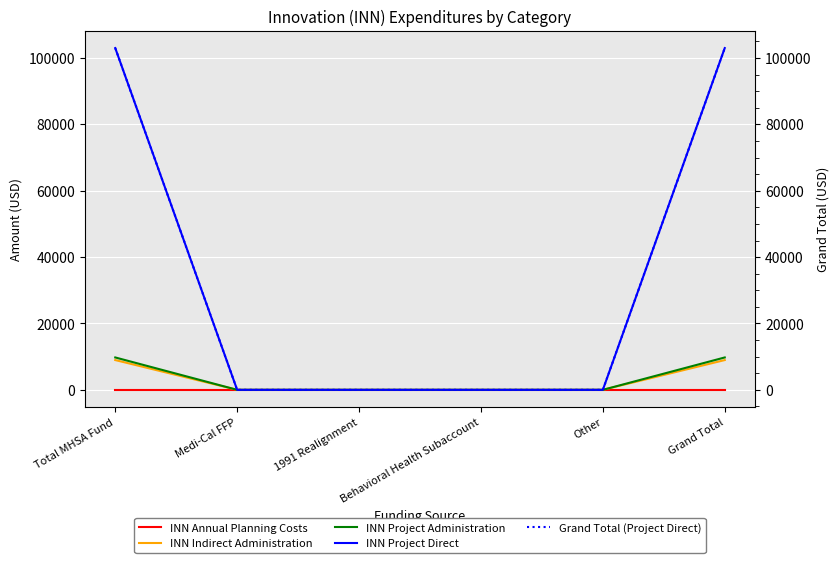

What are all the series names shown in the legend?

INN Annual Planning Costs, INN Indirect Administration, INN Project Administration, INN Project Direct, Grand Total (Project Direct)